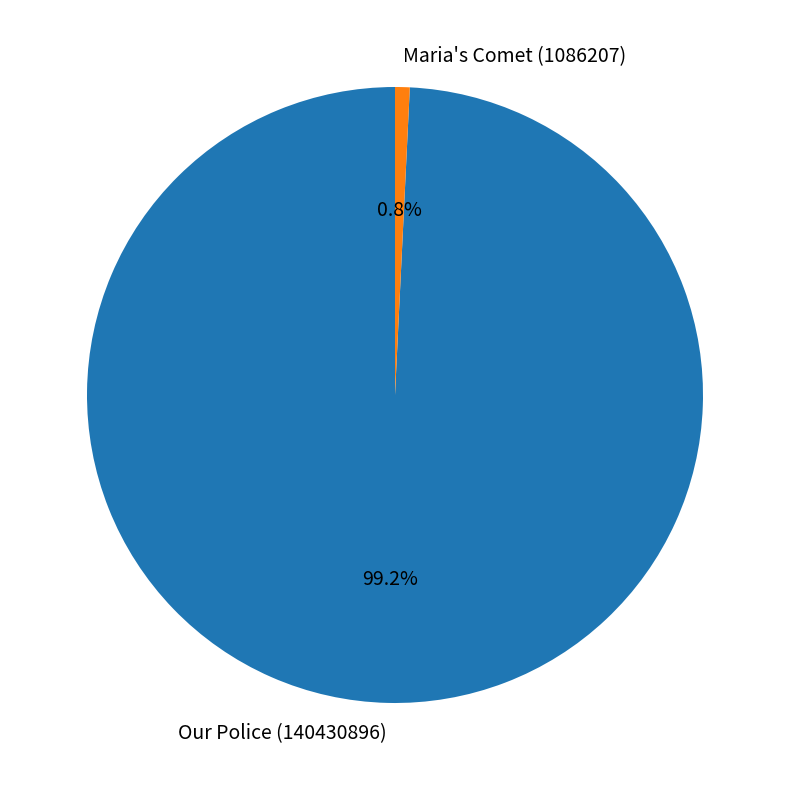

What is the largest slice in the pie chart?

Our Police (140430896)